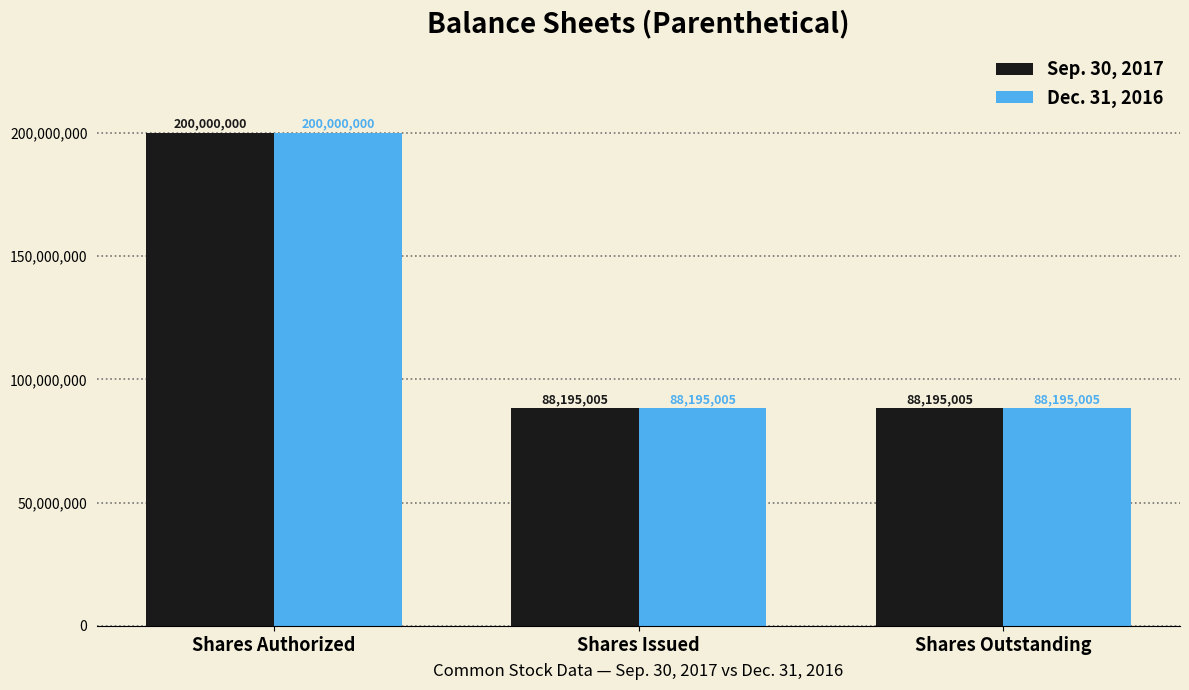

What is the difference between the maximum and minimum values in the Dec. 31, 2016 series?

111804995